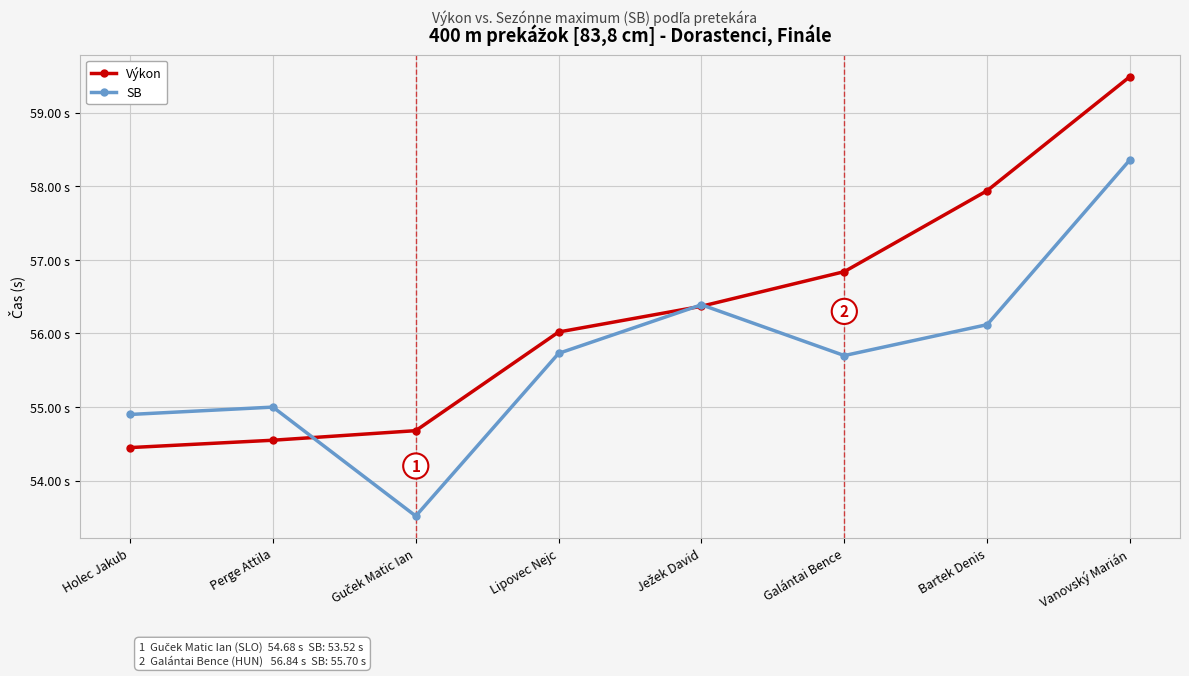

True or false: Výkon and SB intersect in this chart.

True